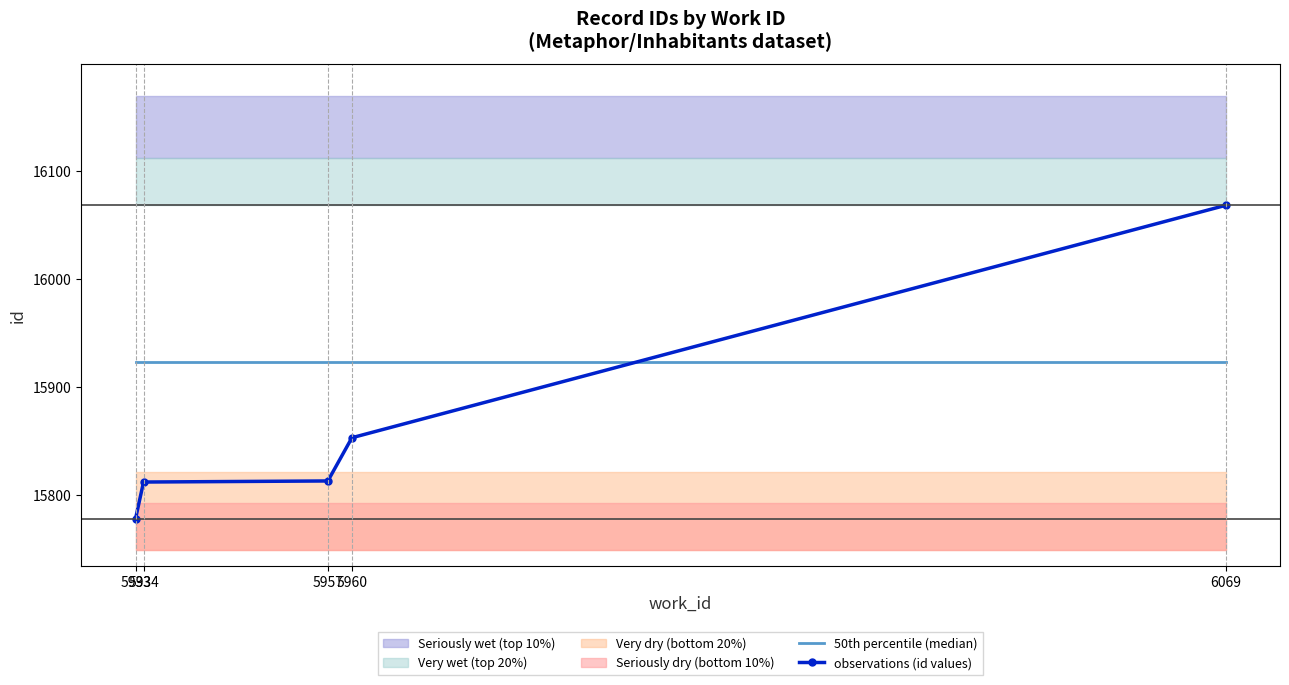

What is the minimum value for observations (id values)?

15778